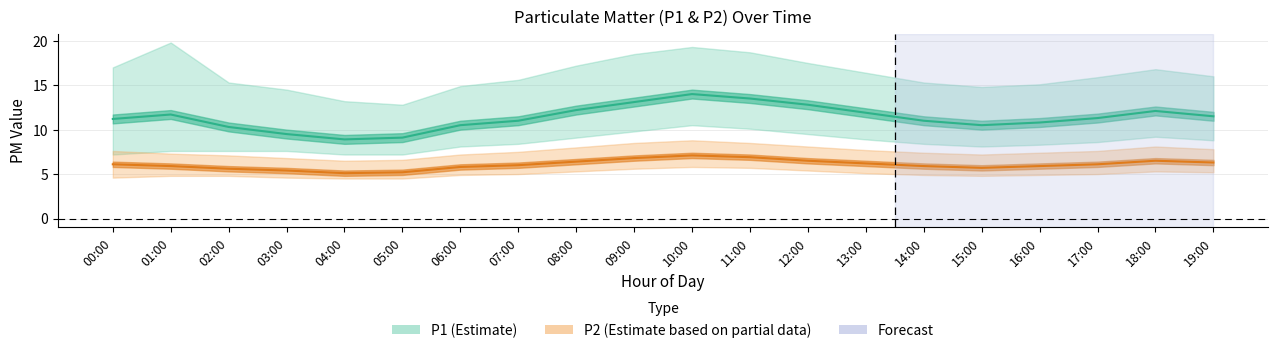

In P2_mean, how many points are higher than both neighbors (excluding endpoints)?

2